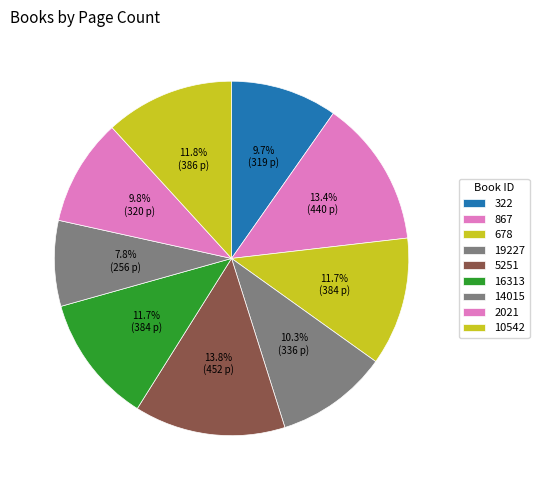

Does 322 represent more than half of the total?

No